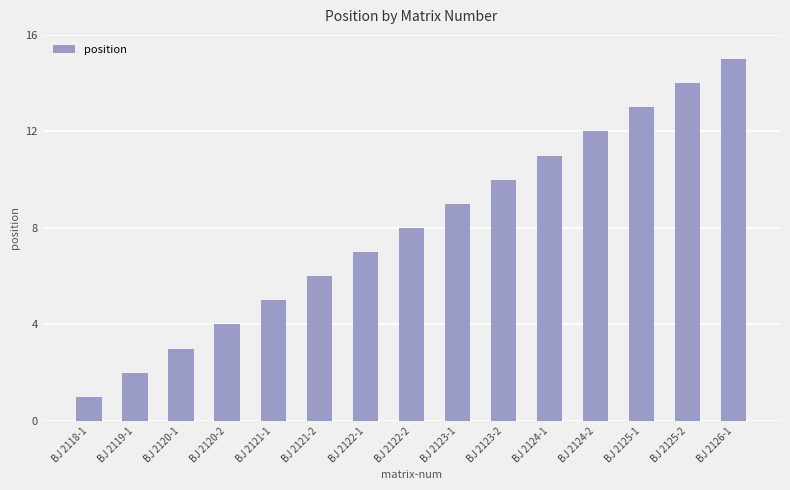

The chart shows a value of 3 at BJ 2122-2. True or false?

False